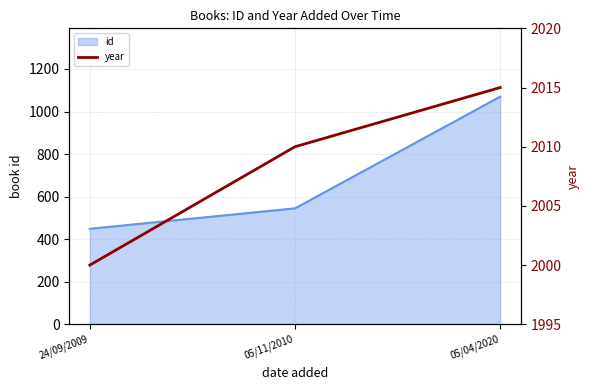

The id series shows 1070 at 05/04/2020. True or false?

True